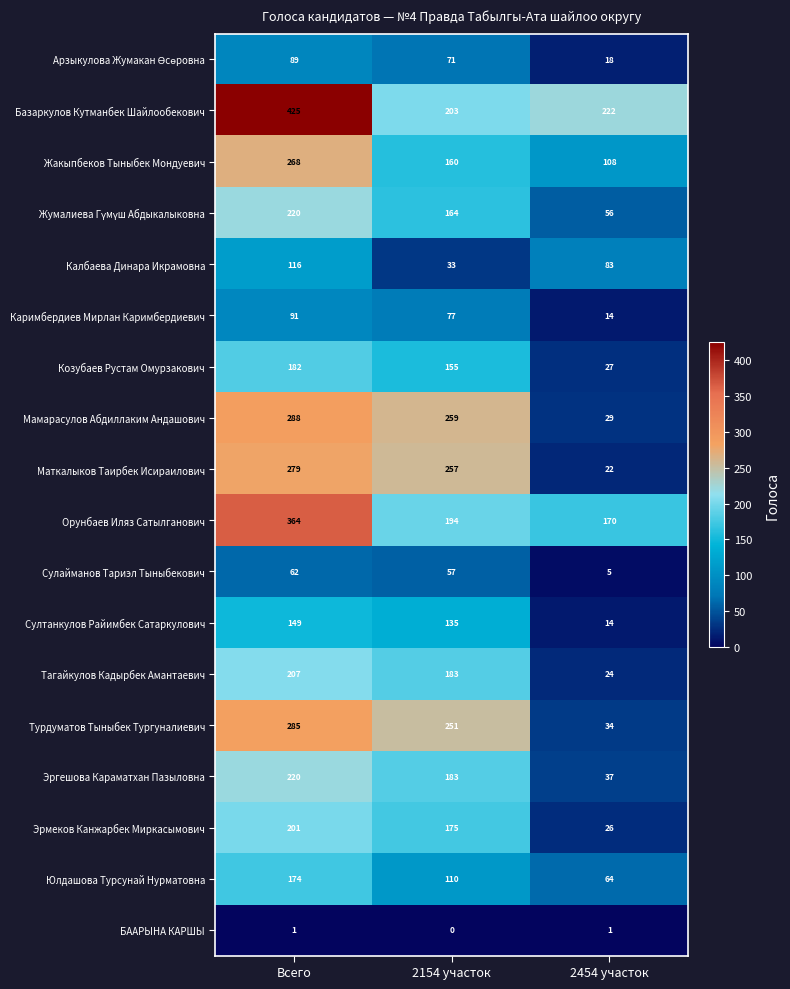

What is the total value across all series at 2454 участок?

954